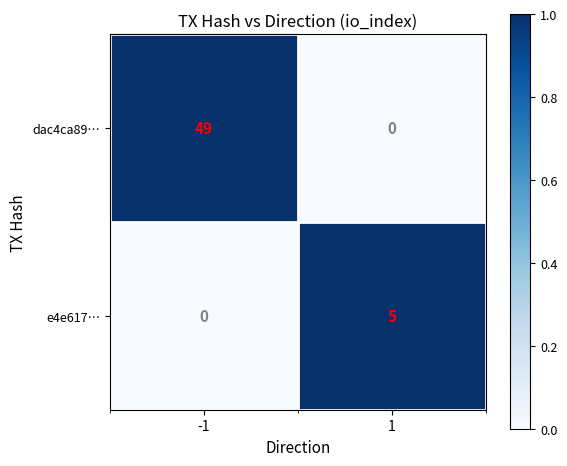

Read the dac4ca89… value at -1, to the nearest 5.

50